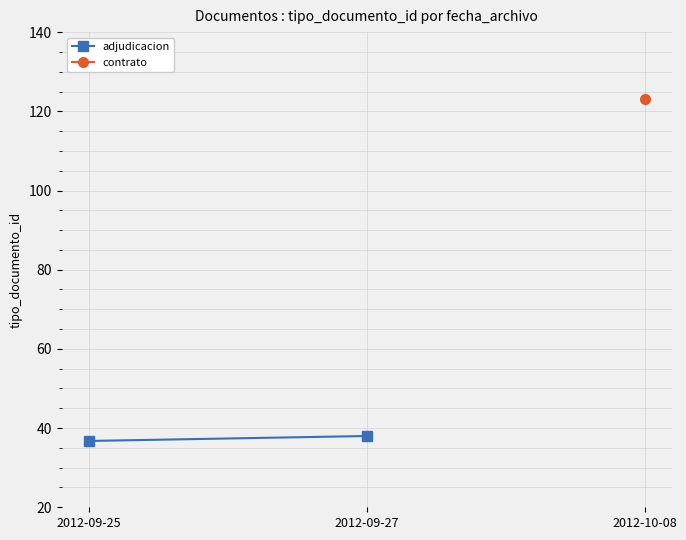

What is the maximum value for adjudicacion?

38.0